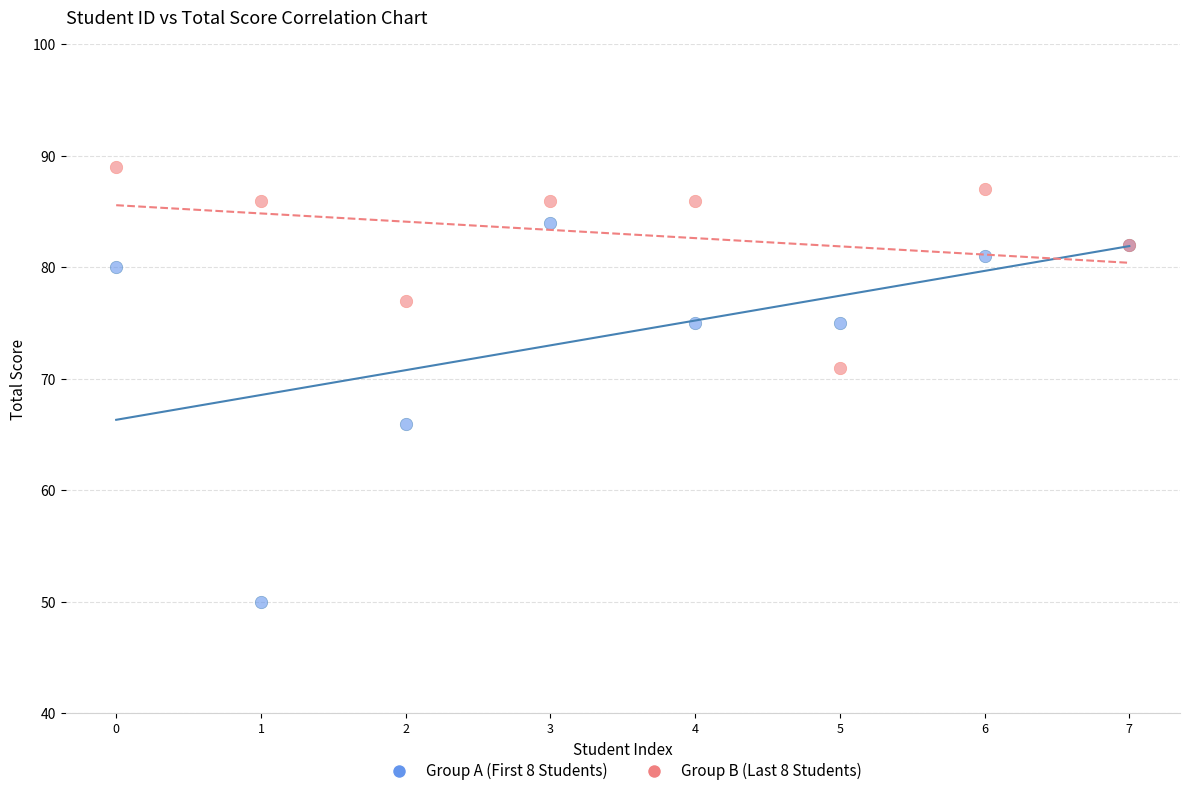

Which series reaches the maximum Y coordinate?

Group B (Last 8 Students)